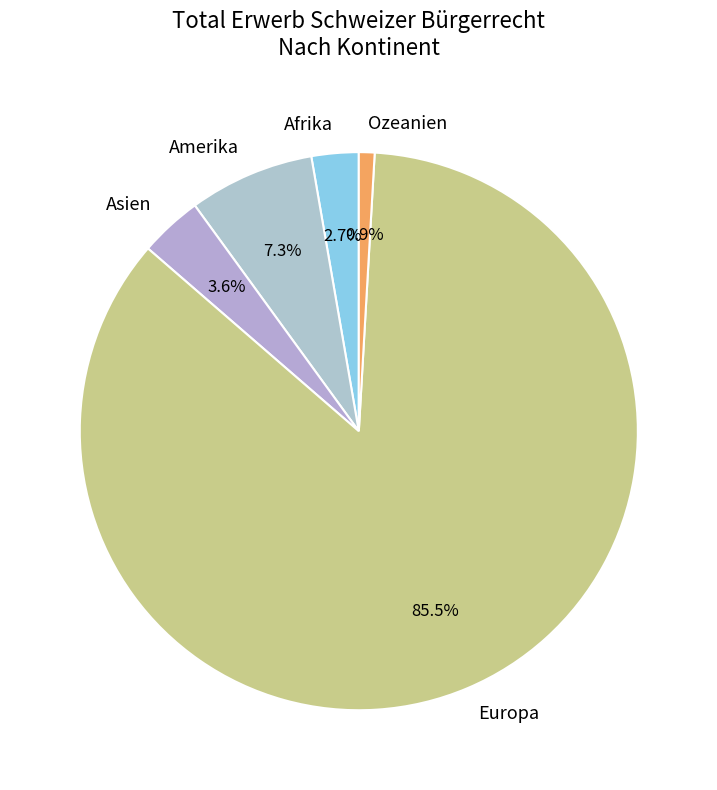

How many segments does this pie chart have?

5